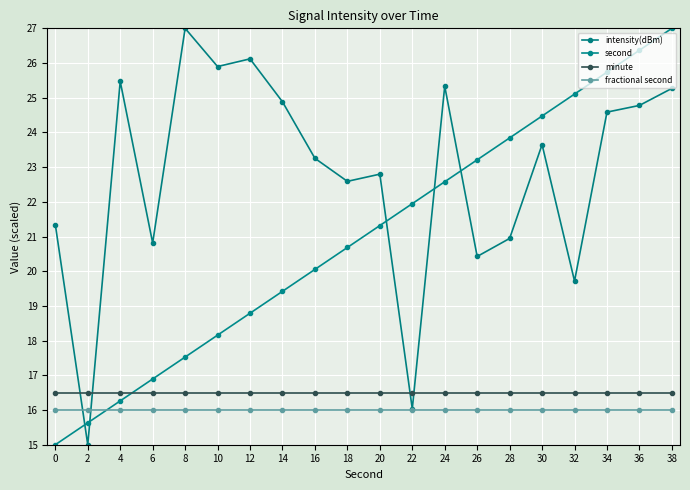

What is the value of the fractional second point at the 17th from the left?

16.0